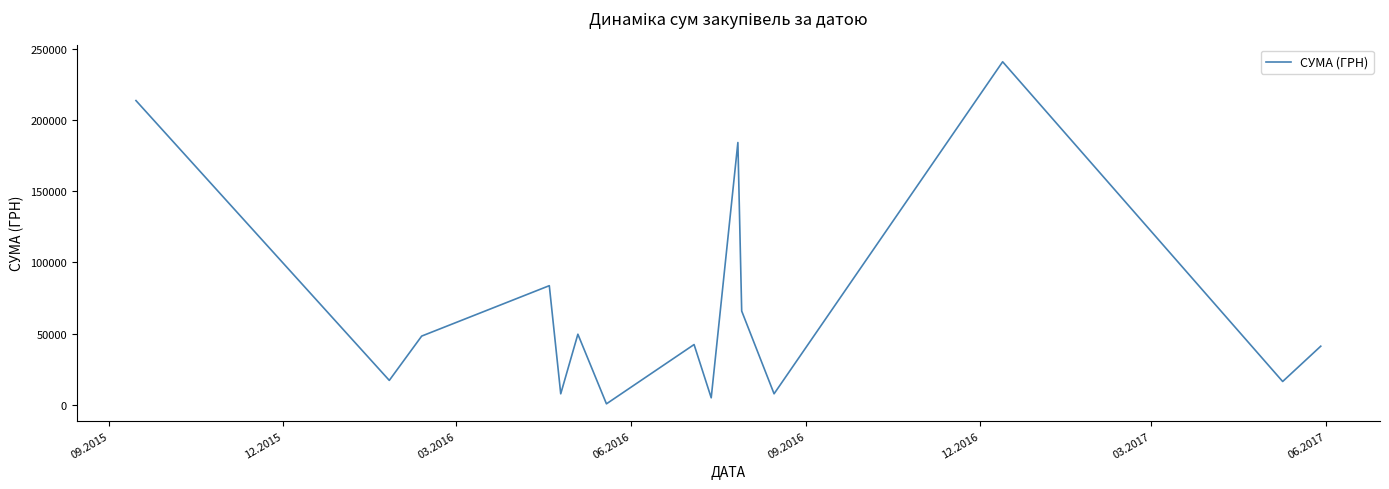

What is the greatest value displayed?

241258.0